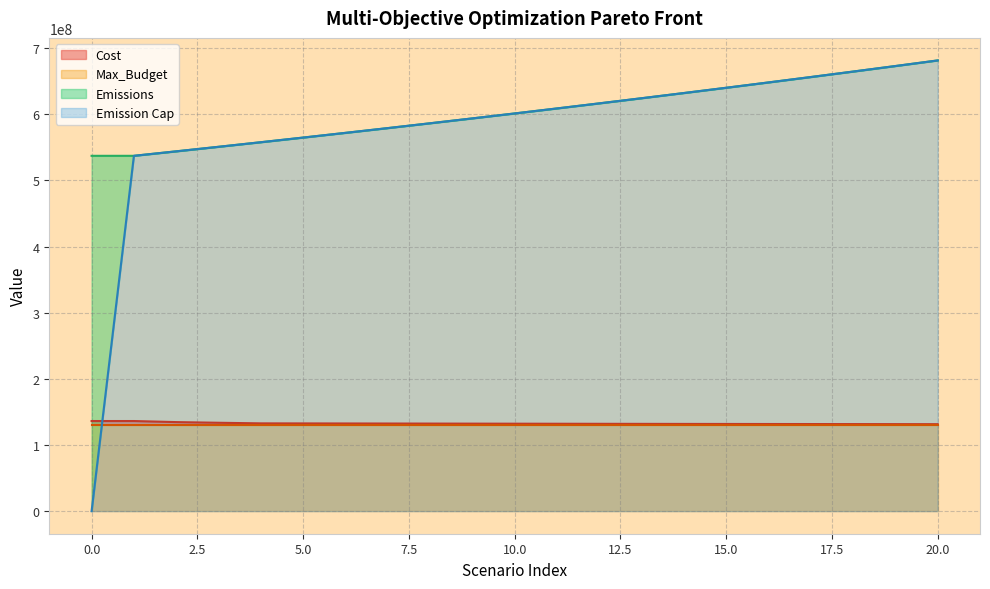

The Emissions series shows 672768949.5 at 19. True or false?

True